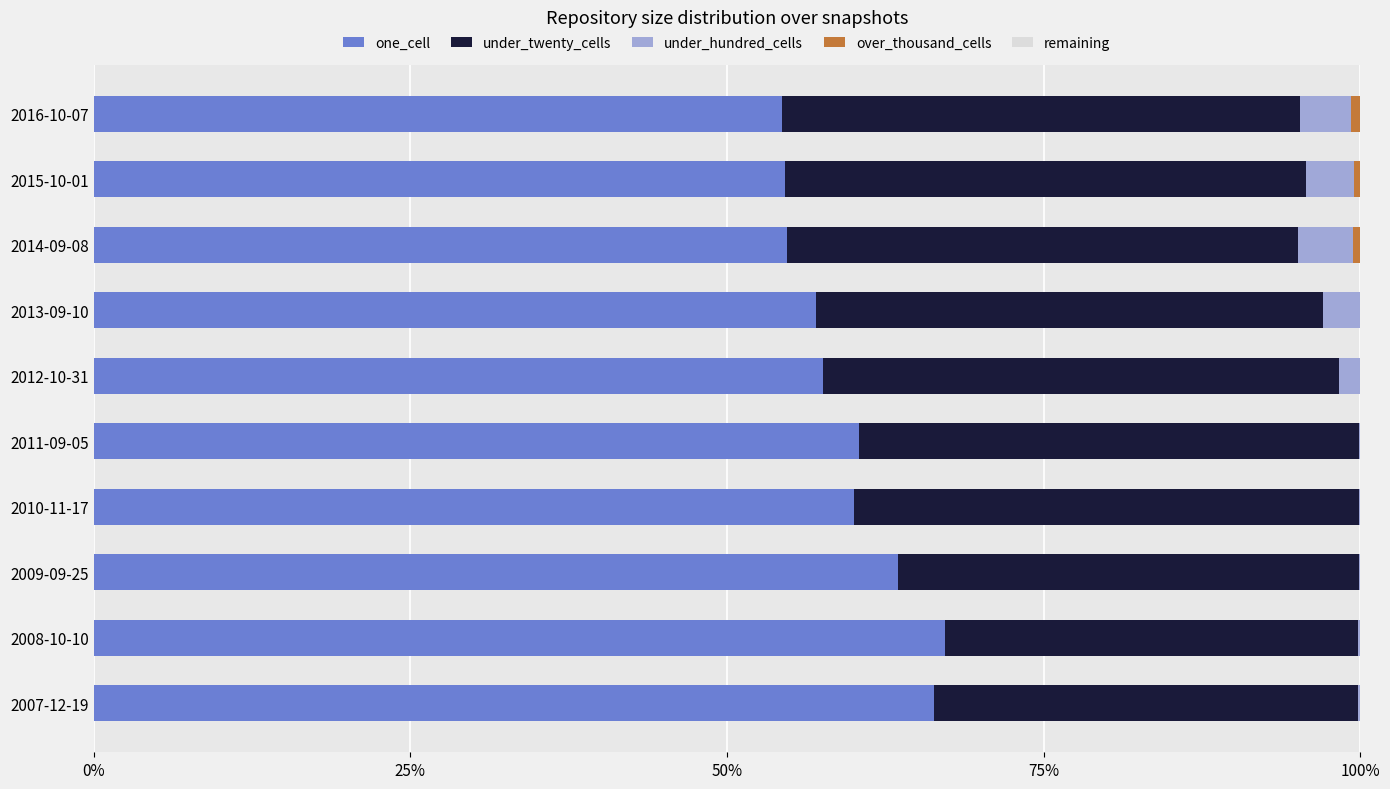

The value of one_cell at 2011-09-05 is 31.2. True or false?

False